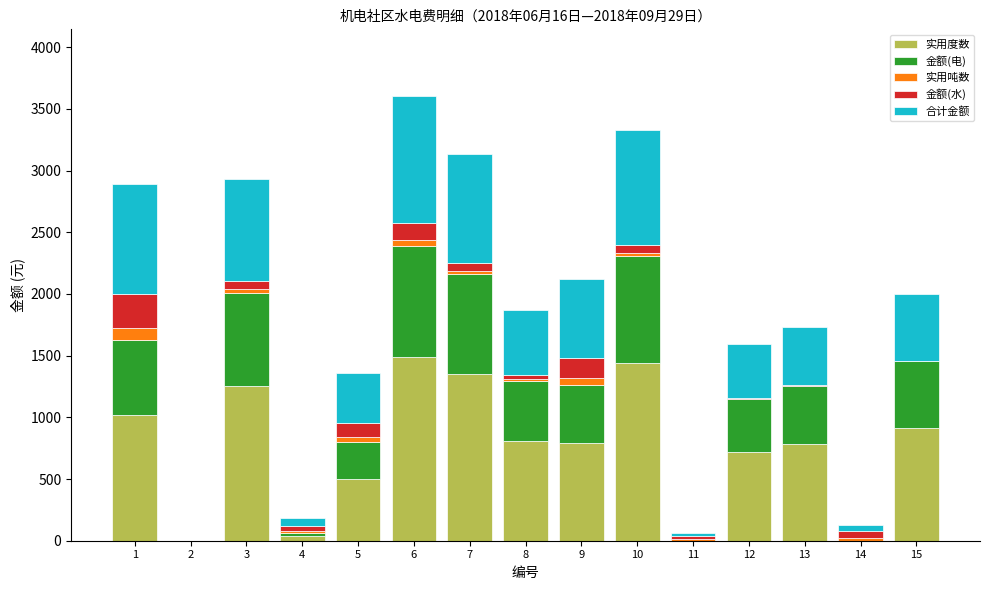

What is the maximum value for 实用度数?

1493.0